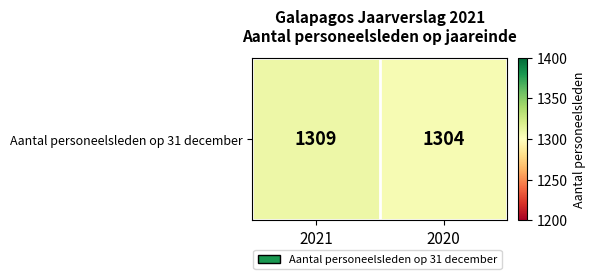

Reading left to right, what are all the values shown in this chart?

2021=1309	2020=1304